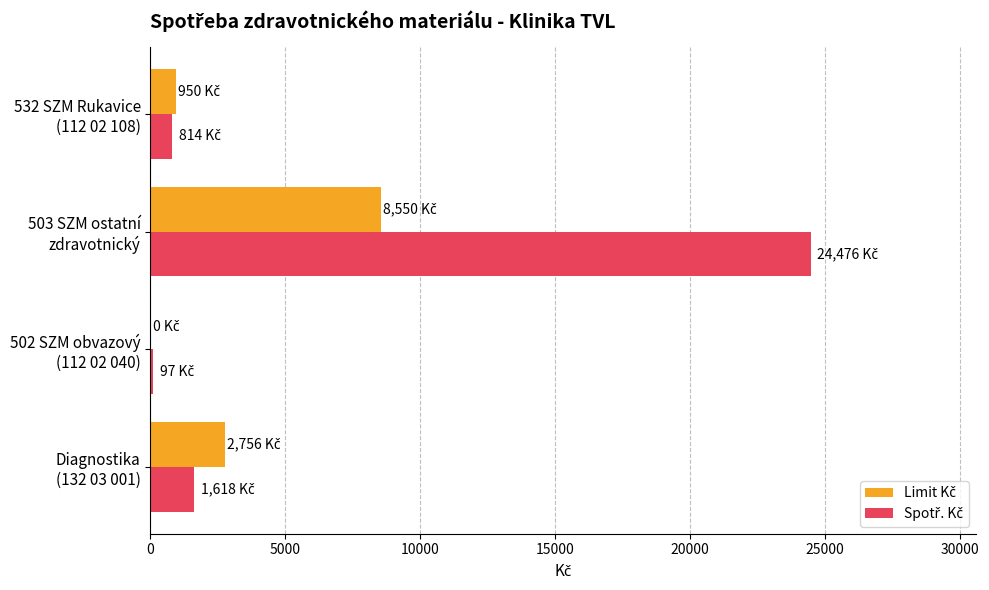

How many data points does each series have?

4